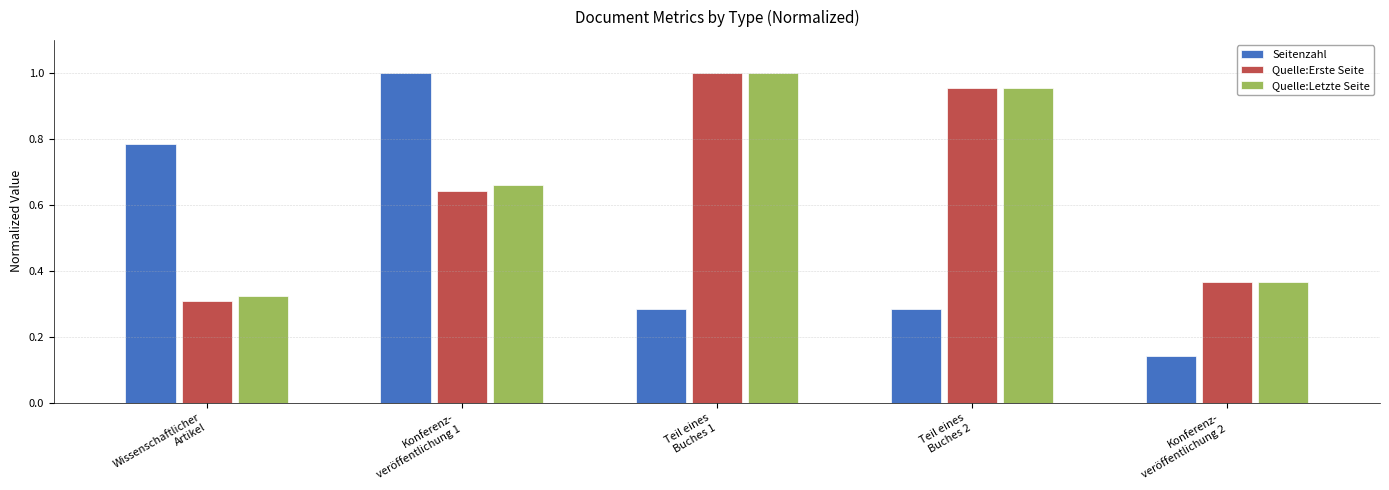

At how many categories does at least one series exceed 0?

5